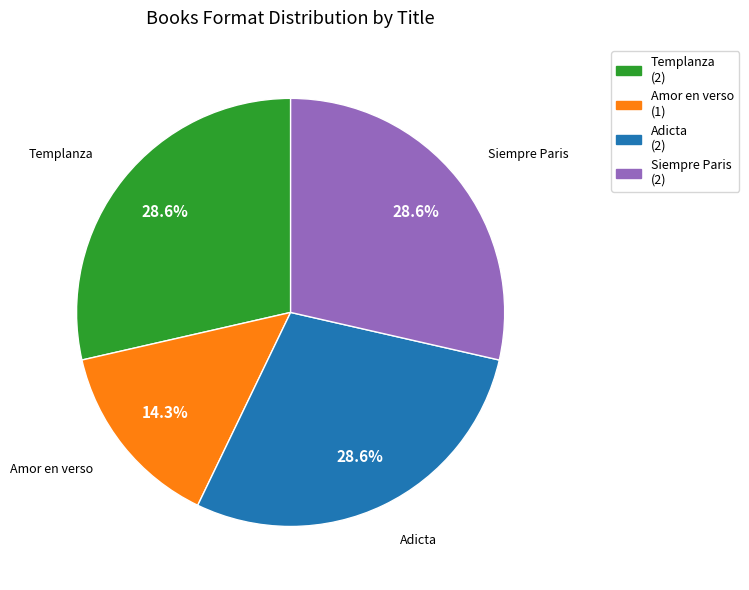

Between Templanza (2) and Amor en verso (1), which is larger?

Templanza (2)